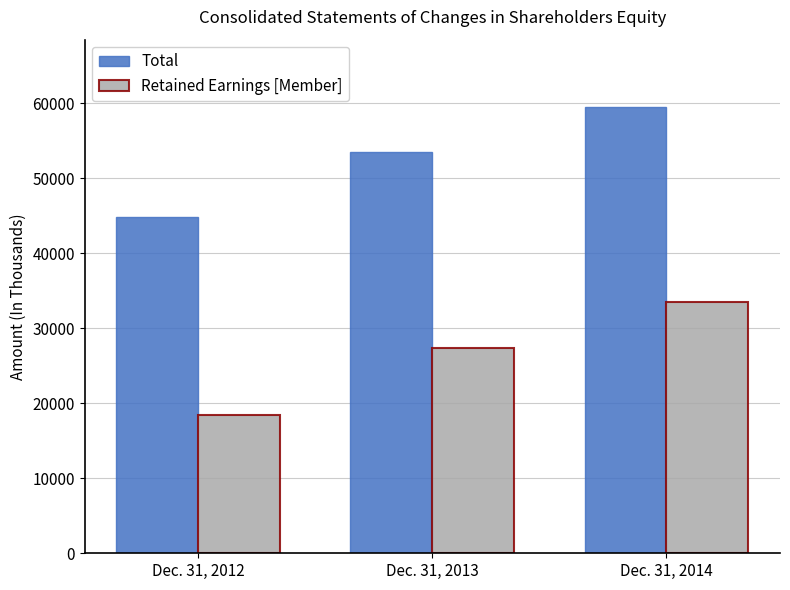

How many groups of bars are there?

3